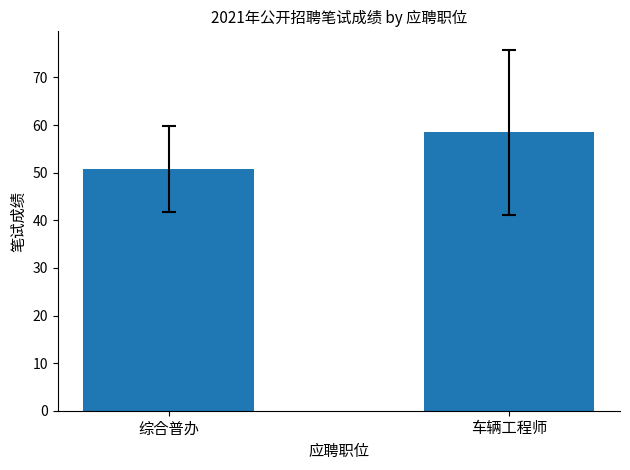

What is the value of the 1st bar from the left?

50.8